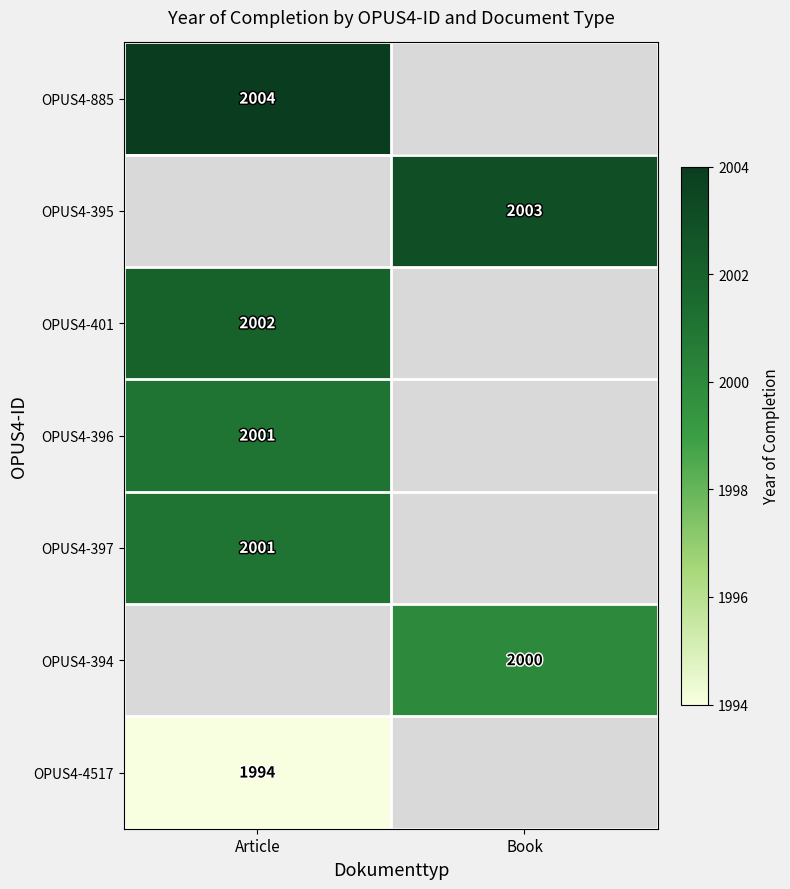

How many series are shown in this chart?

7